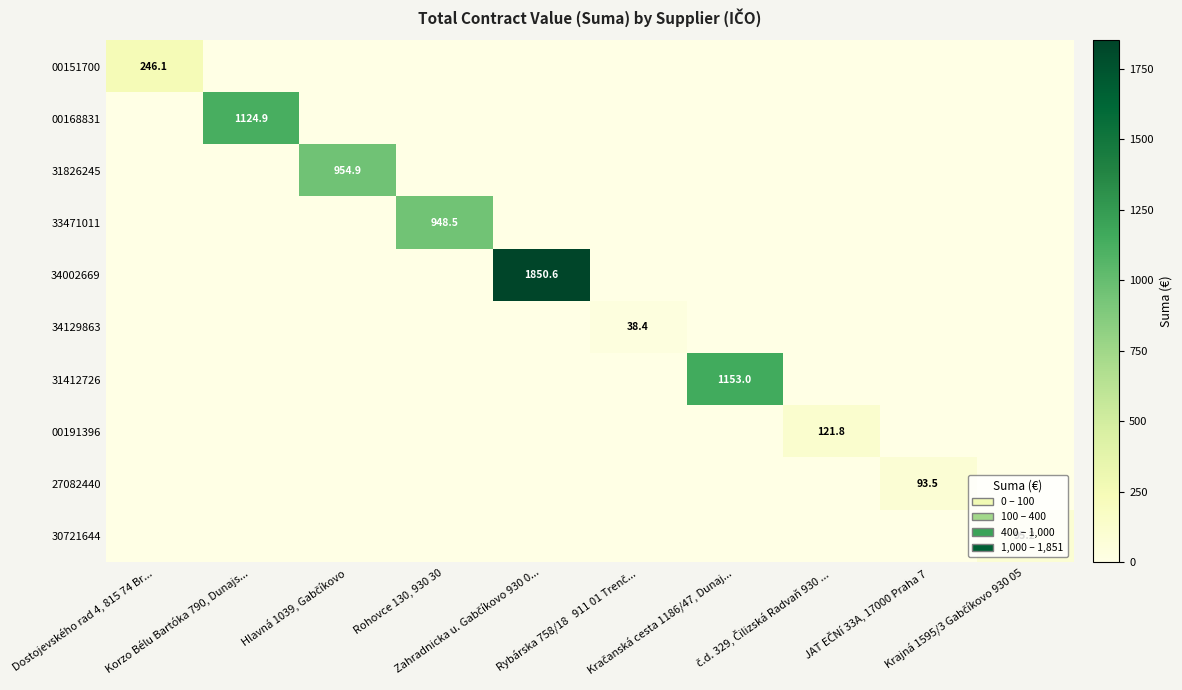

Rank the series at Rybárska 758/18 911 01 Trenč... from lowest to highest value.

00151700, 00168831, 31826245, 33471011, 34002669, 31412726, 00191396, 27082440, 30721644, 34129863